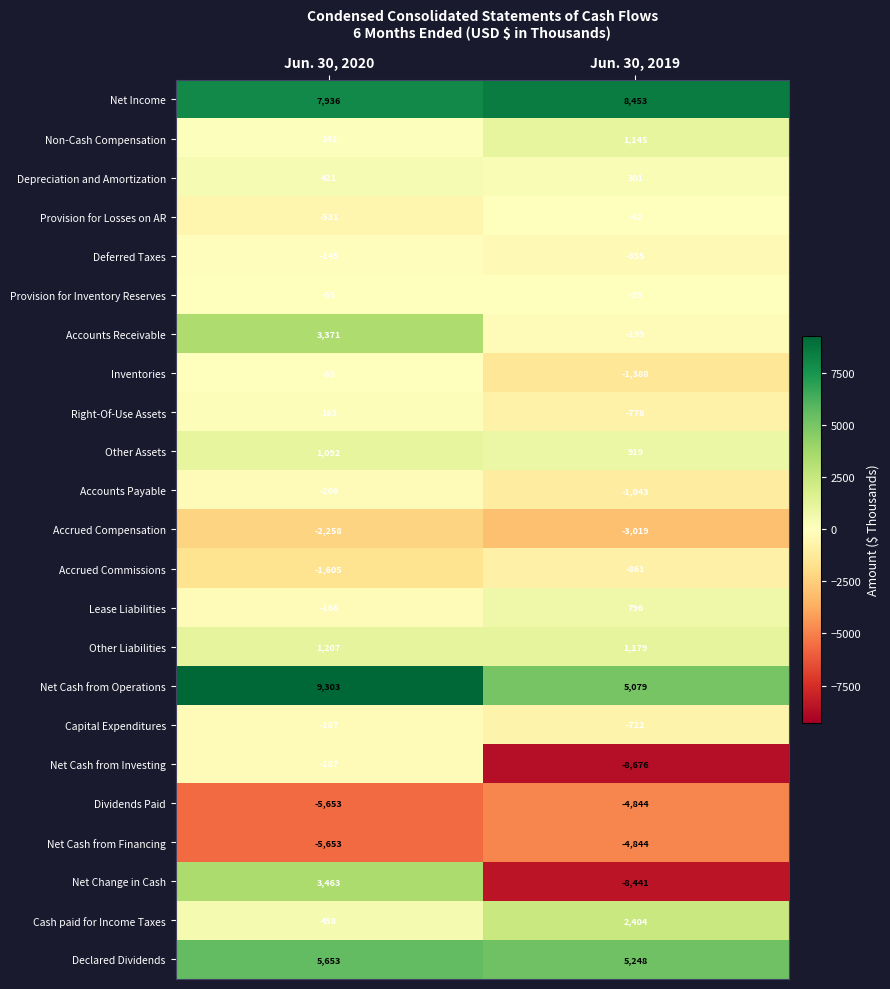

Which series has the largest total across all categories?

Net Income